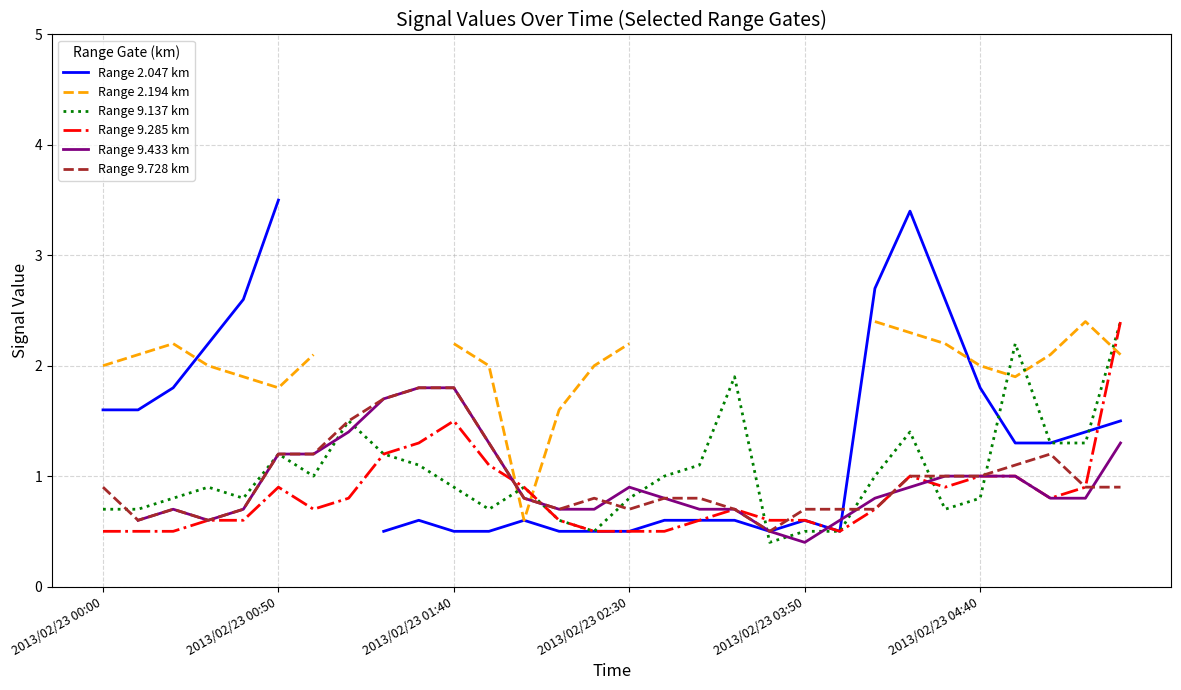

How many times do Range 9.433 km and Range 9.285 km cross each other?

5